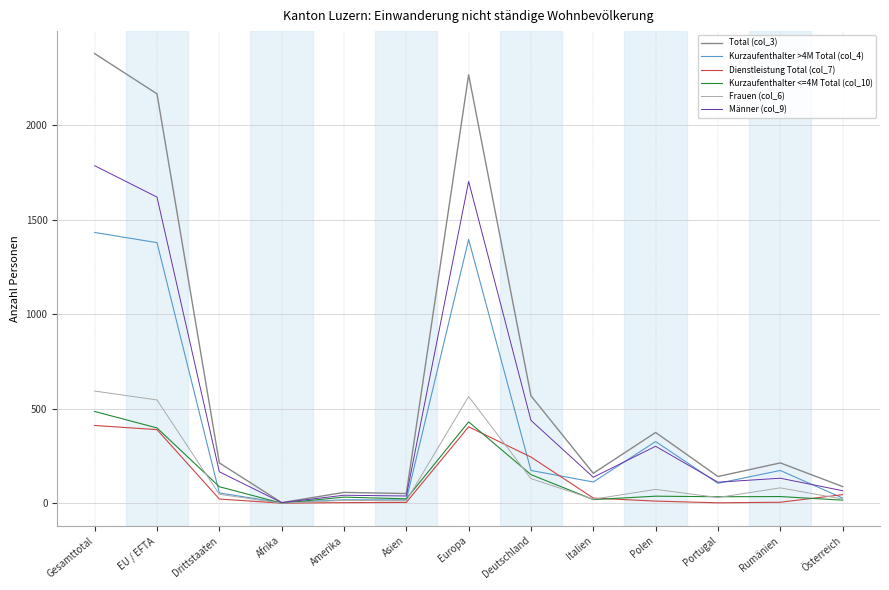

The value of Kurzaufenthalter >4M Total (col_4) at Italien is 112. True or false?

True